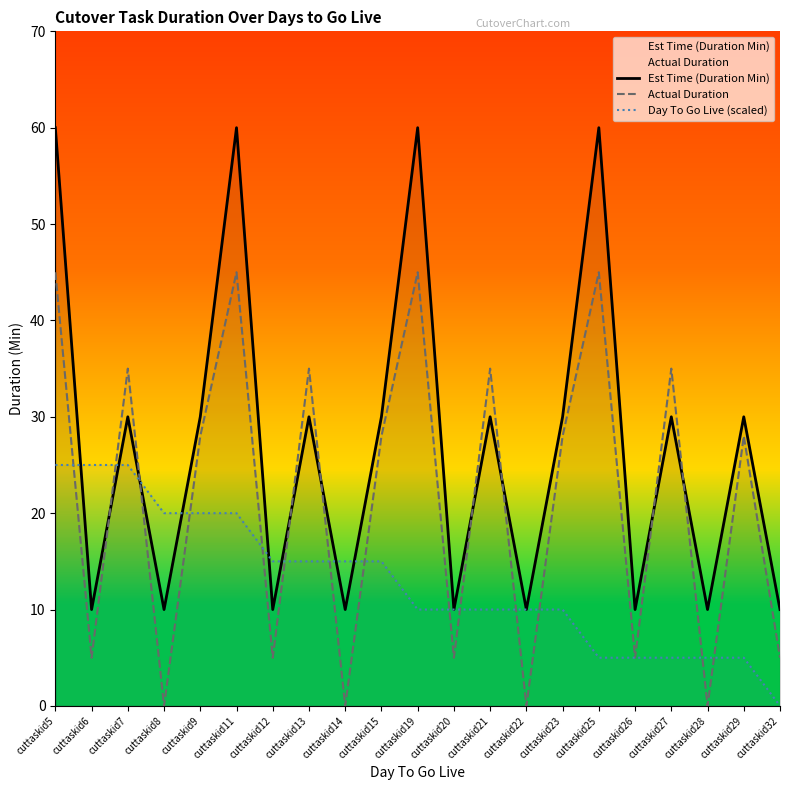

Reading left to right, list all the values displayed in this chart.

Est Time (Duration Min): cuttaskid5=60	cuttaskid6=10	cuttaskid7=30	cuttaskid8=10	cuttaskid9=30	cuttaskid11=60	cuttaskid12=10	cuttaskid13=30	cuttaskid14=10	cuttaskid15=30	cuttaskid19=60	cuttaskid20=10	cuttaskid21=30	cuttaskid22=10	cuttaskid23=30	cuttaskid25=60	cuttaskid26=10	cuttaskid27=30	cuttaskid28=10	cuttaskid29=30	cuttaskid32=10
Actual Duration: cuttaskid5=45	cuttaskid6=5	cuttaskid7=35	cuttaskid8=0	cuttaskid9=28	cuttaskid11=45	cuttaskid12=5	cuttaskid13=35	cuttaskid14=0	cuttaskid15=28	cuttaskid19=45	cuttaskid20=5	cuttaskid21=35	cuttaskid22=0	cuttaskid23=28	cuttaskid25=45	cuttaskid26=5	cuttaskid27=35	cuttaskid28=0	cuttaskid29=28	cuttaskid32=5
Day To Go Live (scaled): cuttaskid5=25	cuttaskid6=25	cuttaskid7=25	cuttaskid8=20	cuttaskid9=20	cuttaskid11=20	cuttaskid12=15	cuttaskid13=15	cuttaskid14=15	cuttaskid15=15	cuttaskid19=10	cuttaskid20=10	cuttaskid21=10	cuttaskid22=10	cuttaskid23=10	cuttaskid25=5	cuttaskid26=5	cuttaskid27=5	cuttaskid28=5	cuttaskid29=5	cuttaskid32=0